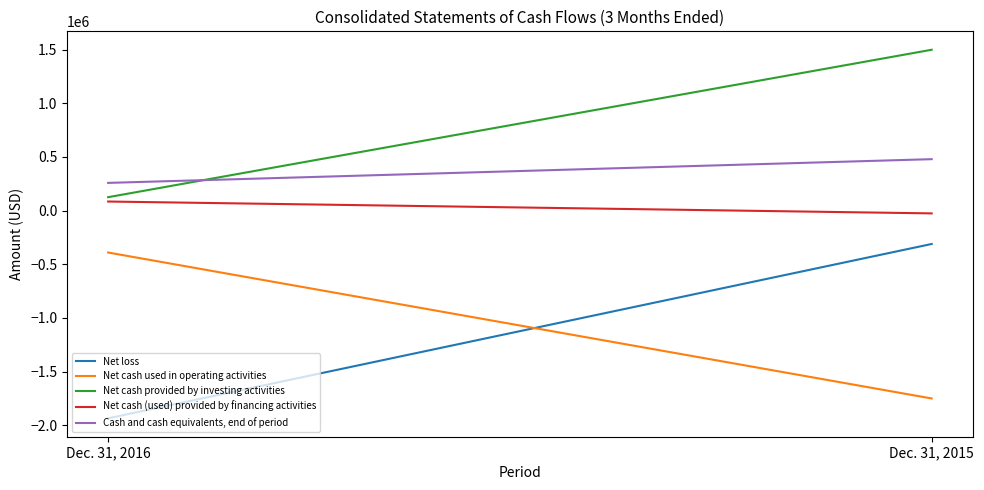

Which series has the largest total across all categories?

Net cash provided by investing activities